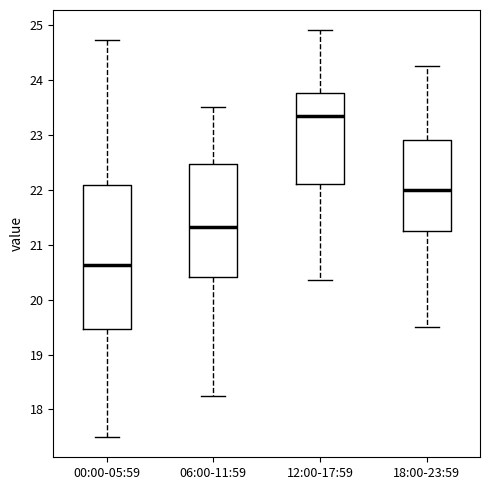

Which box's median line is the highest?

12:00-17:59